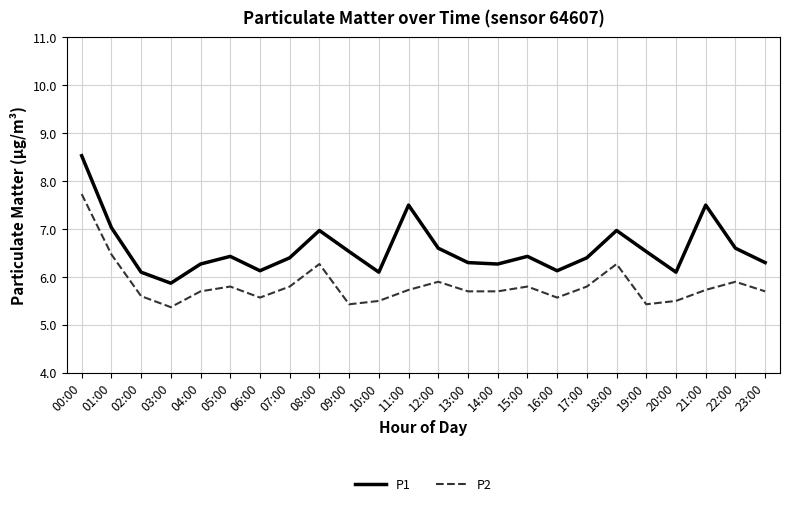

The value of P2 at 08:00 is 3.8. True or false?

False